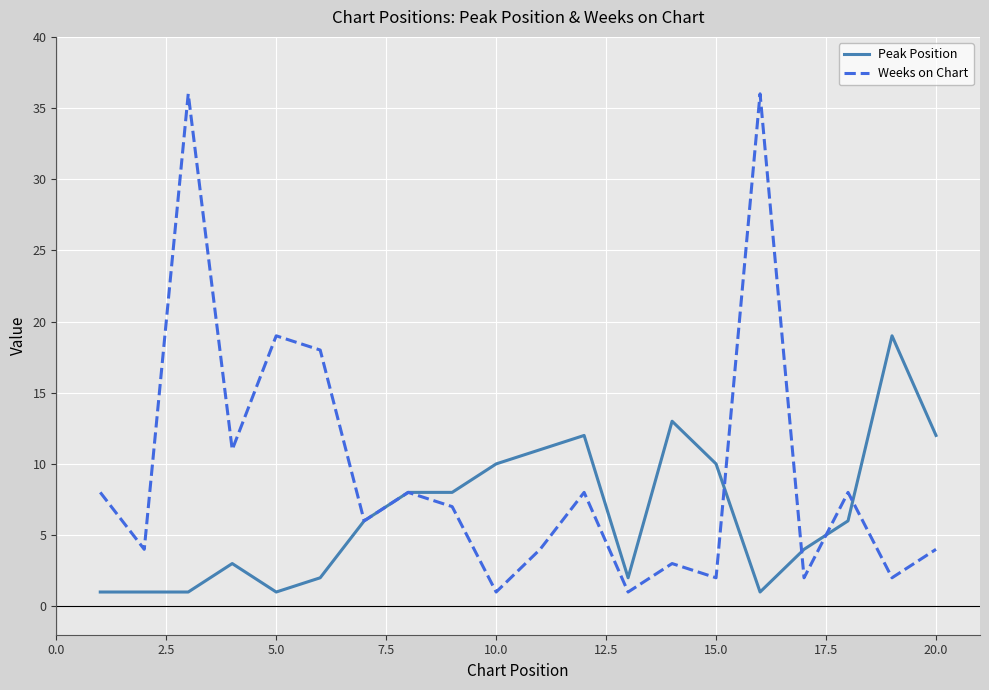

Rank the series by their maximum value, from highest to lowest.

Weeks on Chart, Peak Position